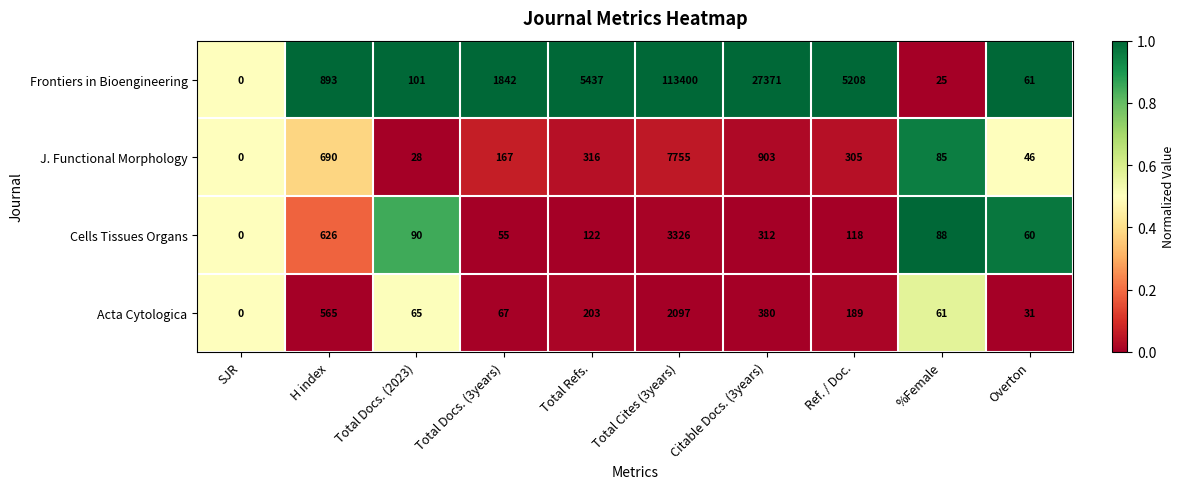

Rank the series by their maximum value, from highest to lowest.

Frontiers in Bioengineering, J. Functional Morphology, Cells Tissues Organs, Acta Cytologica